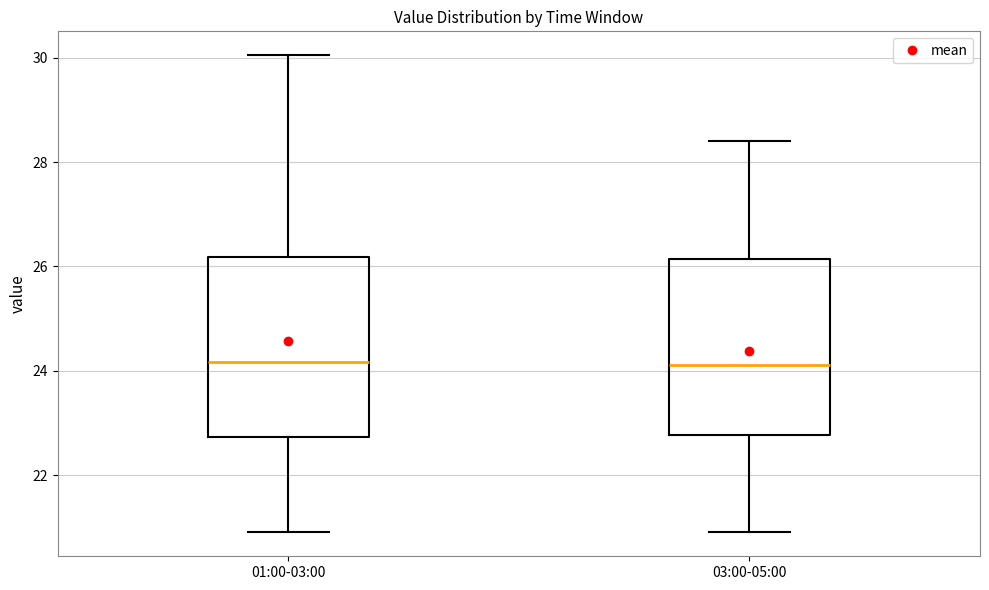

Reading left to right, read every box against the y-axis: the position of its median line, the range the box covers, and the ends of its whiskers. The values are not printed on the chart, so give them approximately, as read against the axis.

01:00-03:00: median 24.2, box 22.8 to 26.2, whiskers 21.0 to 30.0
03:00-05:00: median 24.2, box 22.8 to 26.2, whiskers 21.0 to 28.4